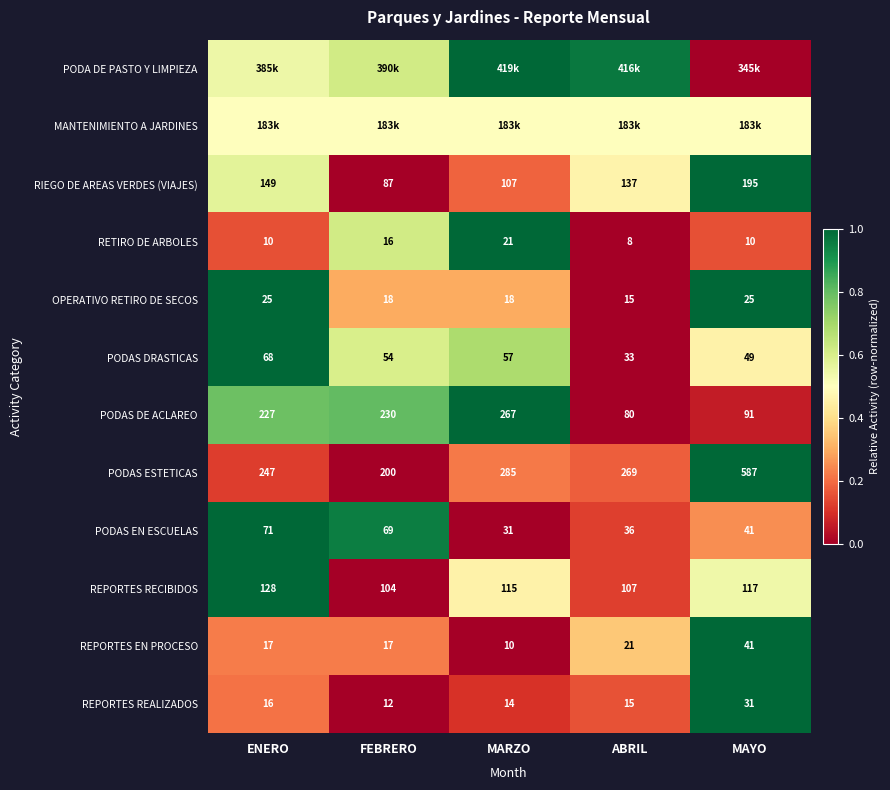

Which category has the highest value across all series?

MARZO